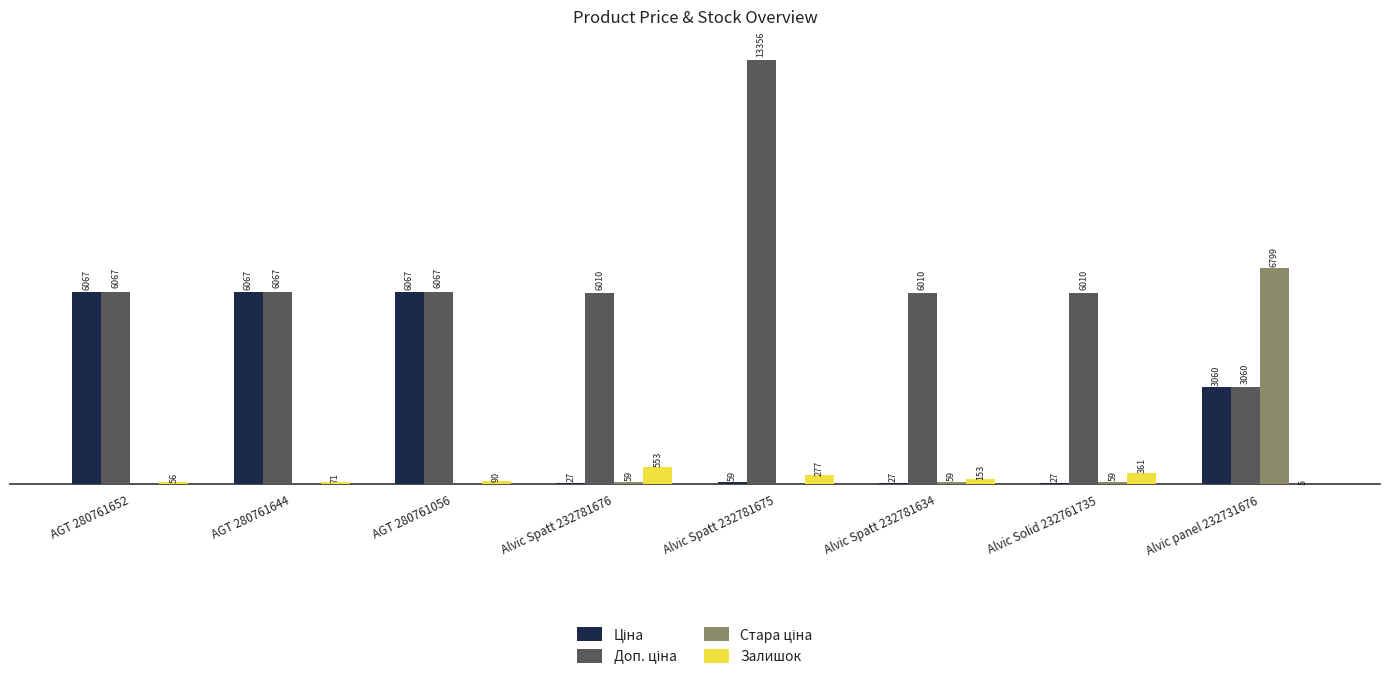

Where is Залишок nearest to the value 279?

Alvic Spatt 232781675